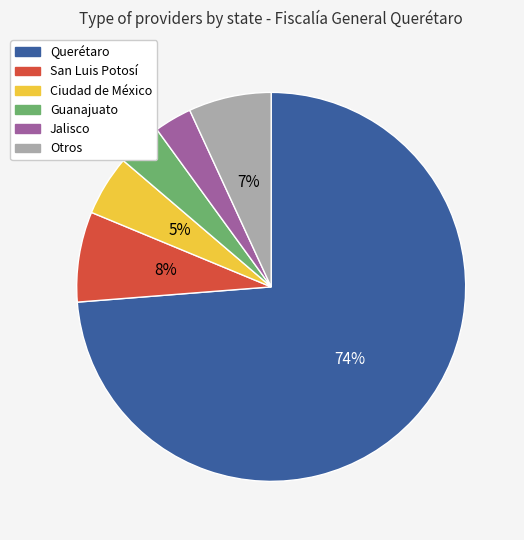

Between Querétaro and San Luis Potosí, which is larger?

Querétaro